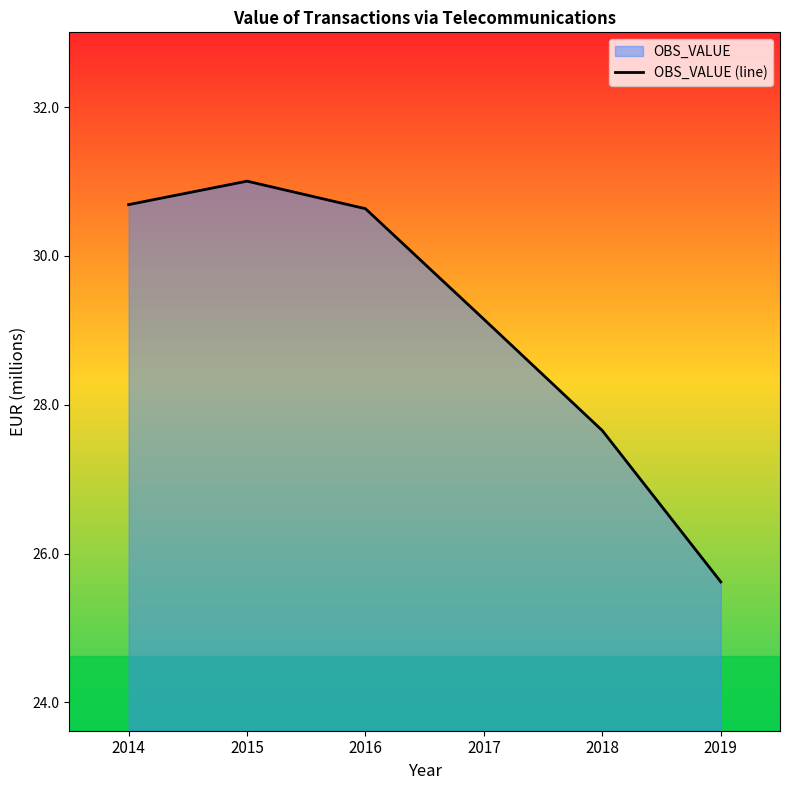

Reading left to right, what are all the values shown in this chart?

30.7	31.0	30.6	29.1	27.7	25.6